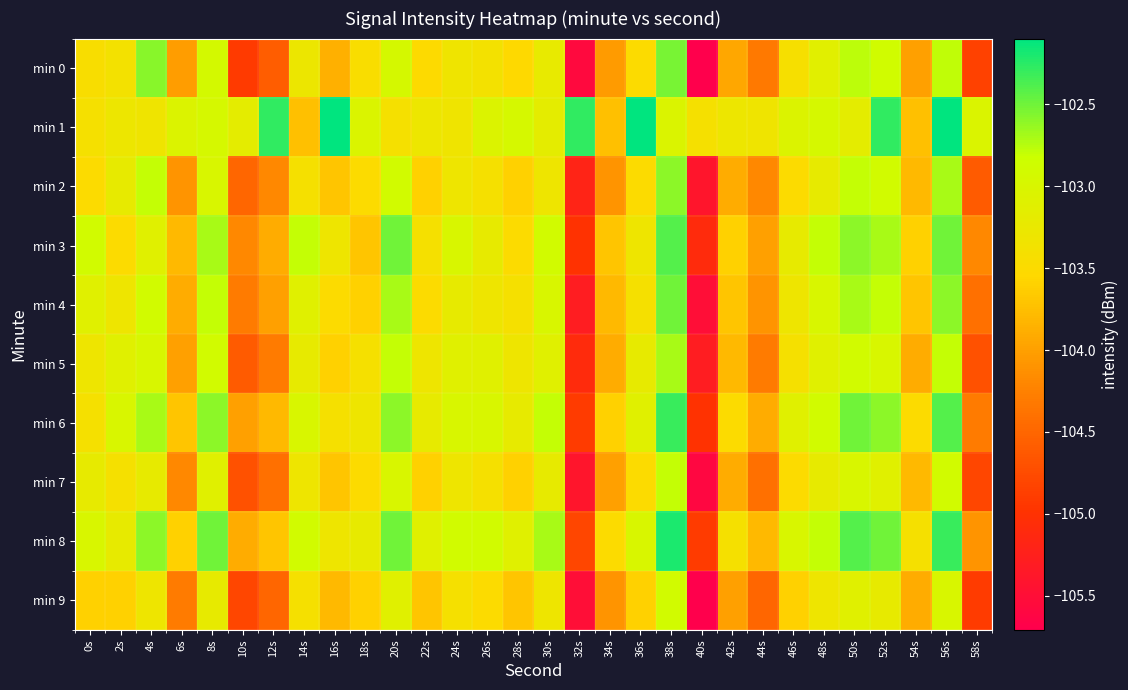

Reading left to right, list all the values displayed in this chart.

min 0: 0s=-103.4	2s=-103.4	4s=-102.6	6s=-104.0	8s=-102.9	10s=-104.9	12s=-104.6	14s=-103.3	16s=-103.9	18s=-103.5	20s=-102.9	22s=-103.5	24s=-103.3	26s=-103.4	28s=-103.5	30s=-103.2	32s=-105.6	34s=-104.0	36s=-103.5	38s=-102.5	40s=-105.7	42s=-103.9	44s=-104.3	46s=-103.4	48s=-103.1	50s=-102.8	52s=-102.9	54s=-104.0	56s=-102.8	58s=-104.8
min 1: 0s=-103.4	2s=-103.3	4s=-103.3	6s=-103.0	8s=-103.0	10s=-103.2	12s=-102.3	14s=-103.7	16s=-102.1	18s=-103.0	20s=-103.4	22s=-103.3	24s=-103.3	26s=-103.0	28s=-103.0	30s=-103.2	32s=-102.3	34s=-103.7	36s=-102.1	38s=-103.0	40s=-103.4	42s=-103.3	44s=-103.3	46s=-103.0	48s=-103.0	50s=-103.2	52s=-102.3	54s=-103.7	56s=-102.1	58s=-103.0
min 2: 0s=-103.5	2s=-103.2	4s=-102.8	6s=-104.1	8s=-103.0	10s=-104.5	12s=-104.2	14s=-103.4	16s=-103.7	18s=-103.5	20s=-102.9	22s=-103.6	24s=-103.3	26s=-103.4	28s=-103.6	30s=-103.3	32s=-105.2	34s=-104.1	36s=-103.5	38s=-102.6	40s=-105.4	42s=-103.9	44s=-104.2	46s=-103.5	48s=-103.2	50s=-102.8	52s=-102.9	54s=-103.8	56s=-102.7	58s=-104.6
min 3: 0s=-102.9	2s=-103.5	4s=-103.1	6s=-103.8	8s=-102.7	10s=-104.2	12s=-103.9	14s=-102.8	16s=-103.3	18s=-103.7	20s=-102.5	22s=-103.4	24s=-103.0	26s=-103.2	28s=-103.5	30s=-102.9	32s=-105.0	34s=-103.7	36s=-103.3	38s=-102.4	40s=-105.1	42s=-103.6	44s=-104.0	46s=-103.2	48s=-102.8	50s=-102.6	52s=-102.7	54s=-103.6	56s=-102.5	58s=-104.2
min 4: 0s=-103.1	2s=-103.3	4s=-102.9	6s=-103.9	8s=-102.8	10s=-104.3	12s=-104.0	14s=-103.1	16s=-103.5	18s=-103.6	20s=-102.7	22s=-103.5	24s=-103.2	26s=-103.3	28s=-103.4	30s=-103.0	32s=-105.3	34s=-103.8	36s=-103.4	38s=-102.5	40s=-105.5	42s=-103.7	44s=-104.1	46s=-103.3	48s=-103.0	50s=-102.7	52s=-102.8	54s=-103.7	56s=-102.6	58s=-104.4
min 5: 0s=-103.3	2s=-103.1	4s=-103.0	6s=-104.0	8s=-102.9	10s=-104.6	12s=-104.3	14s=-103.2	16s=-103.6	18s=-103.4	20s=-102.8	22s=-103.3	24s=-103.1	26s=-103.1	28s=-103.3	30s=-103.1	32s=-105.1	34s=-103.9	36s=-103.2	38s=-102.7	40s=-105.3	42s=-103.8	44s=-104.3	46s=-103.4	48s=-103.1	50s=-102.9	52s=-103.0	54s=-103.9	56s=-102.8	58s=-104.7
min 6: 0s=-103.4	2s=-103.0	4s=-102.7	6s=-103.7	8s=-102.6	10s=-104.0	12s=-103.8	14s=-103.0	16s=-103.4	18s=-103.3	20s=-102.6	22s=-103.2	24s=-103.0	26s=-103.0	28s=-103.2	30s=-102.8	32s=-104.9	34s=-103.6	36s=-103.1	38s=-102.3	40s=-105.0	42s=-103.5	44s=-103.9	46s=-103.1	48s=-102.9	50s=-102.5	52s=-102.6	54s=-103.5	56s=-102.4	58s=-104.3
min 7: 0s=-103.2	2s=-103.4	4s=-103.2	6s=-104.2	8s=-103.1	10s=-104.7	12s=-104.4	14s=-103.3	16s=-103.7	18s=-103.5	20s=-103.0	22s=-103.6	24s=-103.3	26s=-103.4	28s=-103.6	30s=-103.2	32s=-105.4	34s=-104.0	36s=-103.5	38s=-102.8	40s=-105.6	42s=-103.9	44s=-104.4	46s=-103.5	48s=-103.2	50s=-103.0	52s=-103.1	54s=-103.8	56s=-102.9	58s=-104.8
min 8: 0s=-103.0	2s=-103.2	4s=-102.6	6s=-103.6	8s=-102.5	10s=-103.9	12s=-103.7	14s=-102.9	16s=-103.3	18s=-103.2	20s=-102.5	22s=-103.1	24s=-102.9	26s=-102.9	28s=-103.1	30s=-102.7	32s=-104.8	34s=-103.5	36s=-103.0	38s=-102.2	40s=-104.9	42s=-103.4	44s=-103.8	46s=-103.0	48s=-102.8	50s=-102.4	52s=-102.5	54s=-103.4	56s=-102.3	58s=-104.1
min 9: 0s=-103.6	2s=-103.6	4s=-103.3	6s=-104.3	8s=-103.2	10s=-104.8	12s=-104.5	14s=-103.4	16s=-103.8	18s=-103.6	20s=-103.1	22s=-103.7	24s=-103.4	26s=-103.5	28s=-103.7	30s=-103.3	32s=-105.5	34s=-104.1	36s=-103.6	38s=-102.9	40s=-105.7	42s=-104.0	44s=-104.5	46s=-103.6	48s=-103.3	50s=-103.1	52s=-103.2	54s=-103.9	56s=-103.0	58s=-104.9